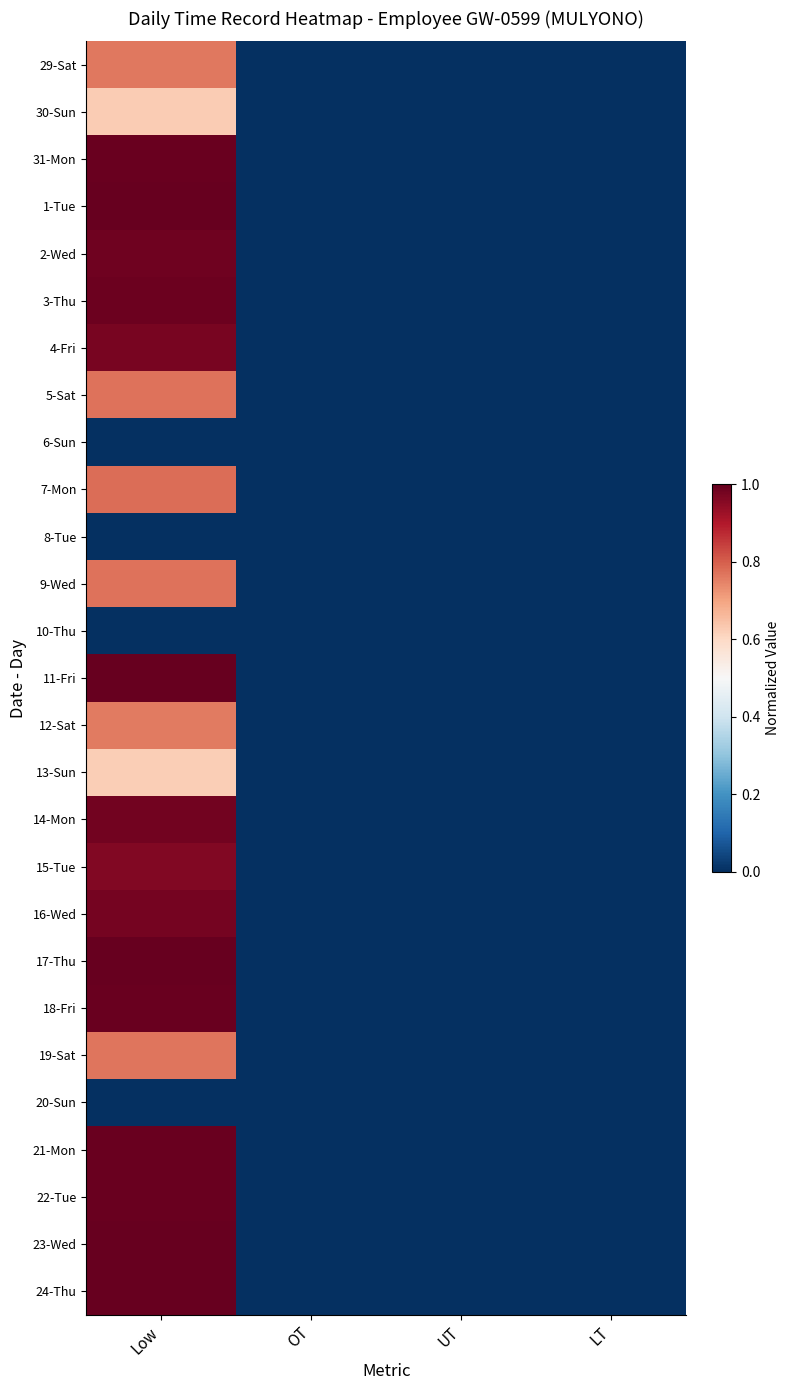

Reading left to right, what are all the values shown in this chart?

29-Sat: Low=0.8	OT=0.0	UT=0.0	LT=0.0
30-Sun: Low=0.6	OT=0.0	UT=0.0	LT=0.0
31-Mon: Low=1.0	OT=0.0	UT=0.0	LT=0.0
1-Tue: Low=1.0	OT=0.0	UT=0.0	LT=0.0
2-Wed: Low=1.0	OT=0.0	UT=0.0	LT=0.0
3-Thu: Low=1.0	OT=0.0	UT=0.0	LT=0.0
4-Fri: Low=1.0	OT=0.0	UT=0.0	LT=0.0
5-Sat: Low=0.8	OT=0.0	UT=0.0	LT=0.0
6-Sun: Low=0.0	OT=0.0	UT=0.0	LT=0.0
7-Mon: Low=0.8	OT=0.0	UT=0.0	LT=0.0
8-Tue: Low=0.0	OT=0.0	UT=0.0	LT=0.0
9-Wed: Low=0.8	OT=0.0	UT=0.0	LT=0.0
10-Thu: Low=0.0	OT=0.0	UT=0.0	LT=0.0
11-Fri: Low=1.0	OT=0.0	UT=0.0	LT=0.0
12-Sat: Low=0.8	OT=0.0	UT=0.0	LT=0.0
13-Sun: Low=0.6	OT=0.0	UT=0.0	LT=0.0
14-Mon: Low=1.0	OT=0.0	UT=0.0	LT=0.0
15-Tue: Low=1.0	OT=0.0	UT=0.0	LT=0.0
16-Wed: Low=1.0	OT=0.0	UT=0.0	LT=0.0
17-Thu: Low=1.0	OT=0.0	UT=0.0	LT=0.0
18-Fri: Low=1.0	OT=0.0	UT=0.0	LT=0.0
19-Sat: Low=0.8	OT=0.0	UT=0.0	LT=0.0
20-Sun: Low=0.0	OT=0.0	UT=0.0	LT=0.0
21-Mon: Low=1.0	OT=0.0	UT=0.0	LT=0.0
22-Tue: Low=1.0	OT=0.0	UT=0.0	LT=0.0
23-Wed: Low=1.0	OT=0.0	UT=0.0	LT=0.0
24-Thu: Low=1.0	OT=0.0	UT=0.0	LT=0.0